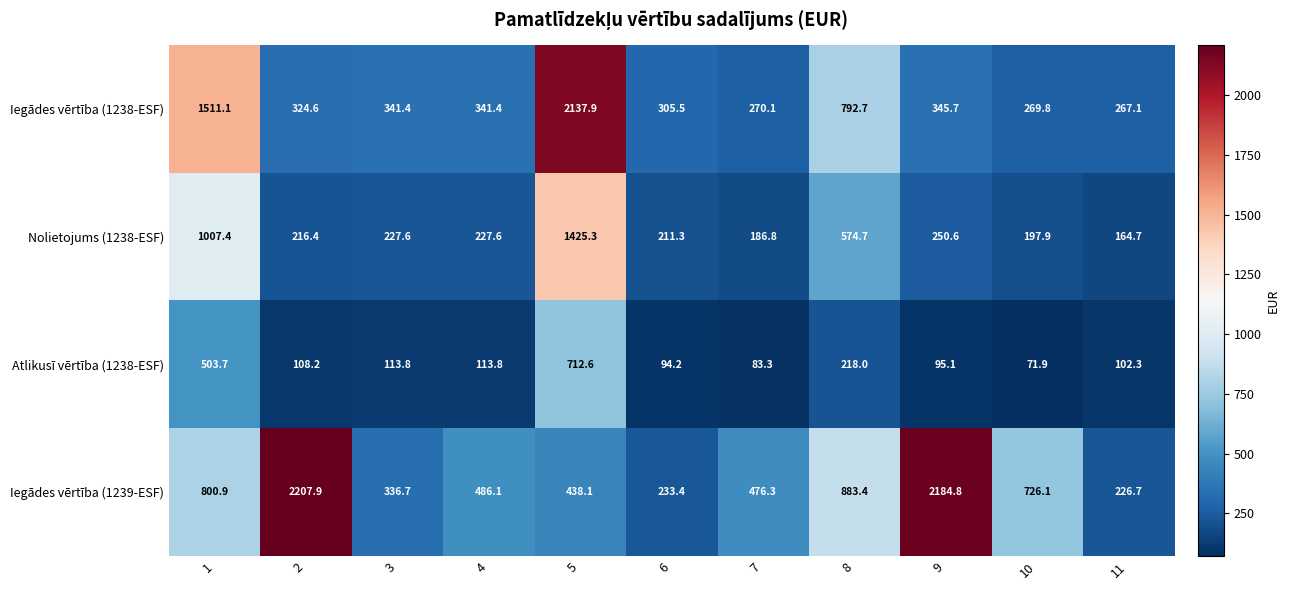

True or false: Iegādes vērtība (1239-ESF) has a value of 233.4 at 6.

True